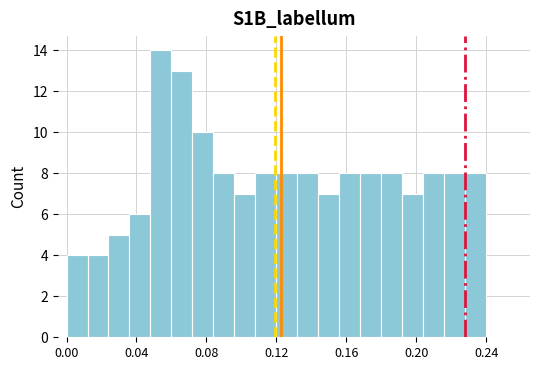

Around what value on the x-axis is the tallest bar? Give the approximate position of its centre, as read against the axis.

0.055